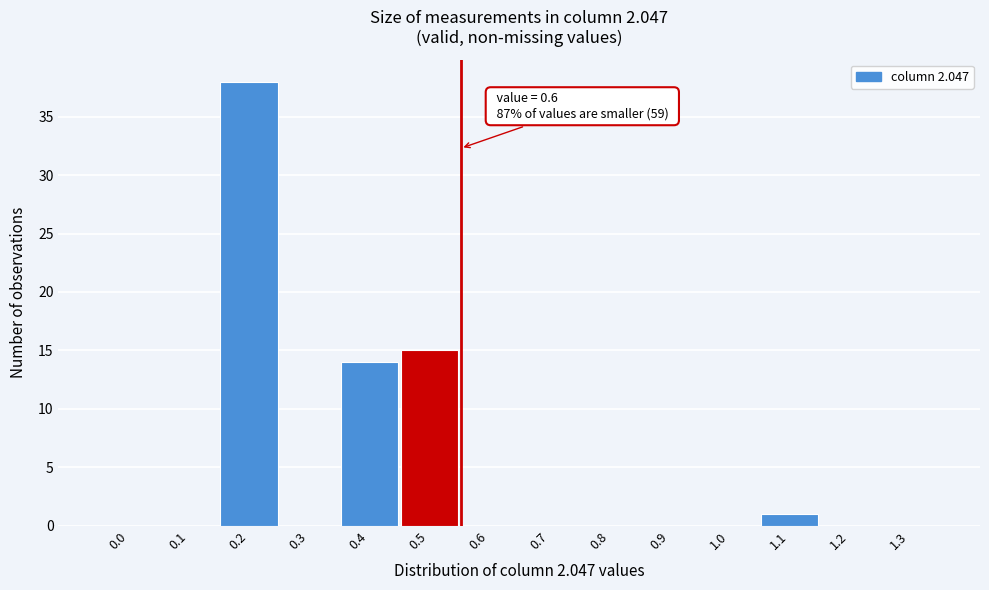

Reading left to right, list all the values displayed in this chart.

0.0=0	0.1=0	0.2=38	0.3=0	0.4=14	0.5=15	0.6=0	0.7=0	0.8=0	0.9=0	1.0=0	1.1=1	1.2=0	1.3=0